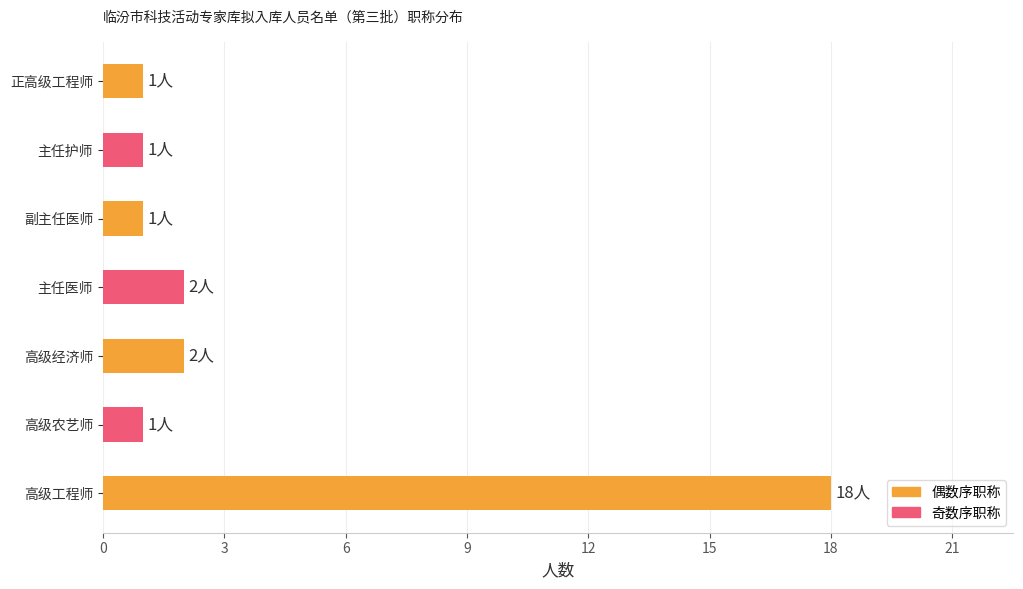

Reading top to bottom, what are all the values shown in this chart?

正高级工程师=1	主任护师=1	副主任医师=1	主任医师=2	高级经济师=2	高级农艺师=1	高级工程师=18